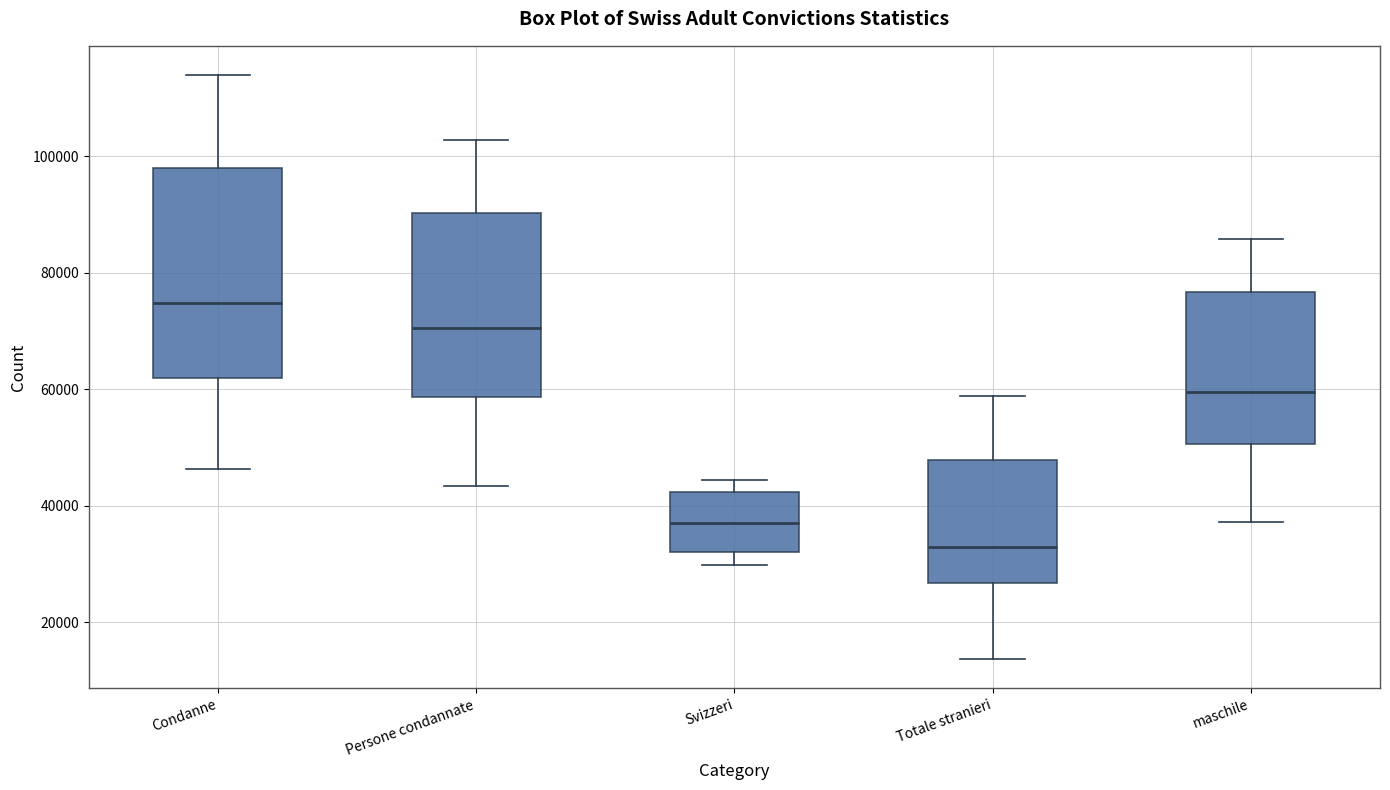

Where does the median line of the box for Svizzeri sit on the y-axis? The values are not printed on the chart, so give them approximately, as read against the axis.

36000